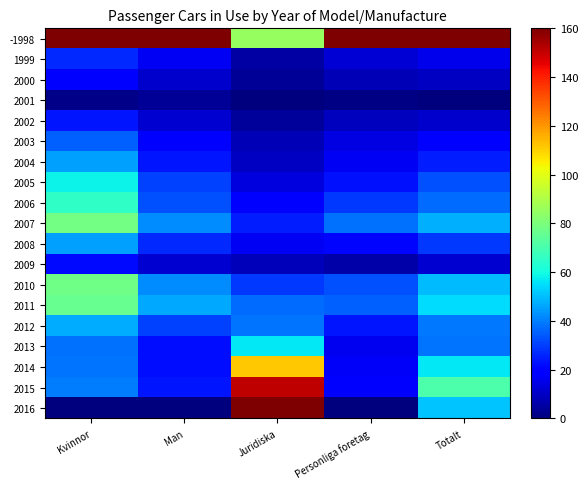

Reading left to right, list all the values displayed in this chart.

-1998: Kvinnor=160.0	Man=160.0	Juridiska=85.5	Personliga foretag=160.0	Totalt=160.0
1999: Kvinnor=26.6	Man=16.6	Juridiska=5.4	Personliga foretag=12.0	Totalt=15.1
2000: Kvinnor=19.7	Man=11.2	Juridiska=3.3	Personliga foretag=7.8	Totalt=9.6
2001: Kvinnor=1.7	Man=3.5	Juridiska=0.0	Personliga foretag=1.2	Totalt=0.0
2002: Kvinnor=23.4	Man=11.6	Juridiska=4.3	Personliga foretag=8.9	Totalt=11.0
2003: Kvinnor=35.4	Man=18.8	Juridiska=7.7	Personliga foretag=14.3	Totalt=19.1
2004: Kvinnor=45.2	Man=23.1	Juridiska=9.6	Personliga foretag=16.7	Totalt=24.5
2005: Kvinnor=58.2	Man=30.4	Juridiska=13.6	Personliga foretag=22.6	Totalt=33.0
2006: Kvinnor=65.0	Man=32.7	Juridiska=17.8	Personliga foretag=28.8	Totalt=37.2
2007: Kvinnor=78.4	Man=42.0	Juridiska=24.5	Personliga foretag=37.6	Totalt=48.1
2008: Kvinnor=45.6	Man=26.6	Juridiska=16.6	Personliga foretag=21.2	Totalt=29.1
2009: Kvinnor=21.3	Man=11.4	Juridiska=8.3	Personliga foretag=6.0	Totalt=11.7
2010: Kvinnor=77.8	Man=42.3	Juridiska=28.8	Personliga foretag=32.7	Totalt=49.6
2011: Kvinnor=76.2	Man=46.5	Juridiska=37.2	Personliga foretag=35.4	Totalt=54.8
2012: Kvinnor=47.1	Man=30.6	Juridiska=38.4	Personliga foretag=23.3	Totalt=39.2
2013: Kvinnor=37.7	Man=22.3	Juridiska=56.6	Personliga foretag=15.8	Totalt=38.2
2014: Kvinnor=38.5	Man=22.1	Juridiska=111.3	Personliga foretag=17.3	Totalt=56.5
2015: Kvinnor=39.8	Man=23.5	Juridiska=150.8	Personliga foretag=18.8	Totalt=70.9
2016: Kvinnor=0.0	Man=0.0	Juridiska=160.0	Personliga foretag=0.0	Totalt=51.0